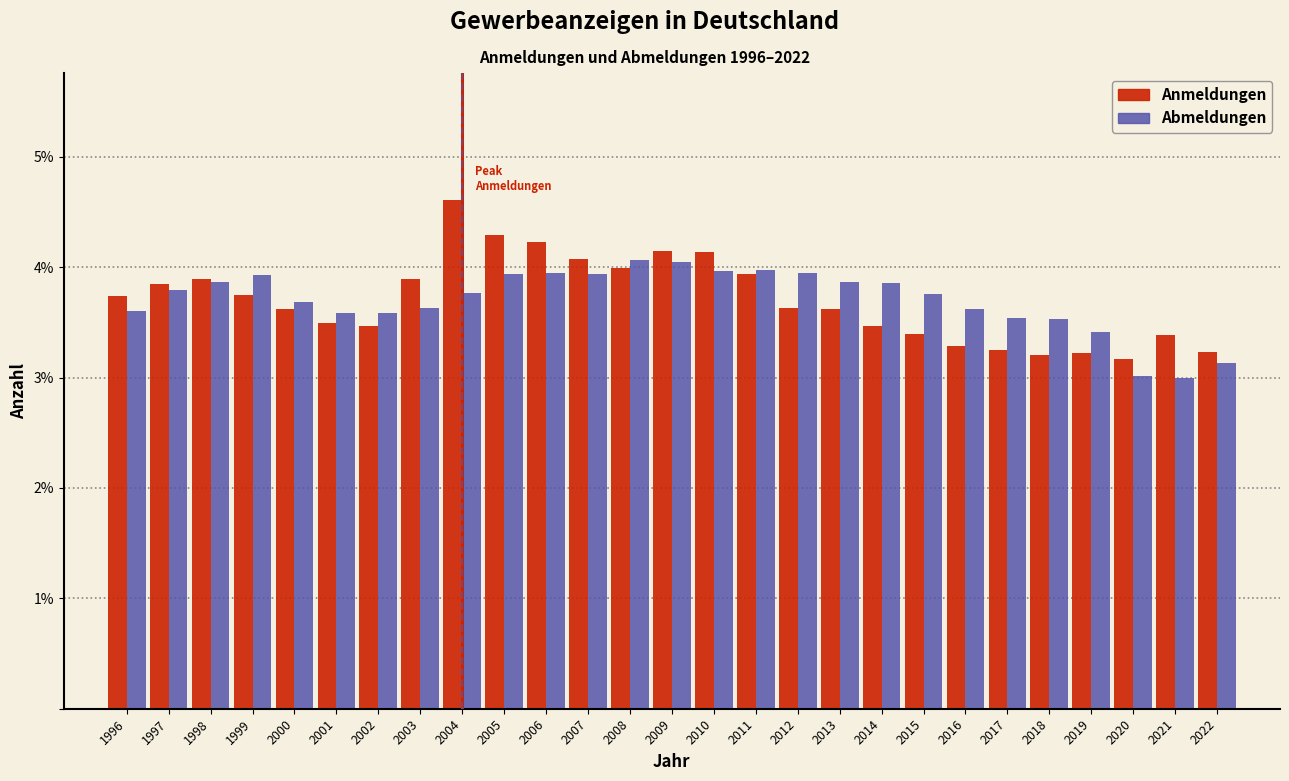

The Abmeldungen series shows 1.3 at 2017. True or false?

False